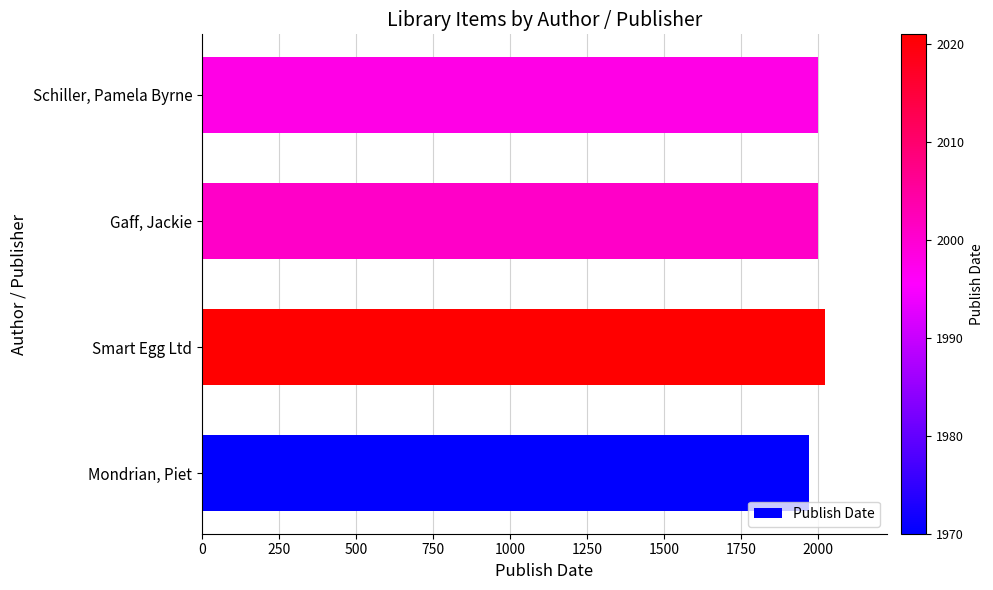

What is the difference between the maximum and minimum values?

51